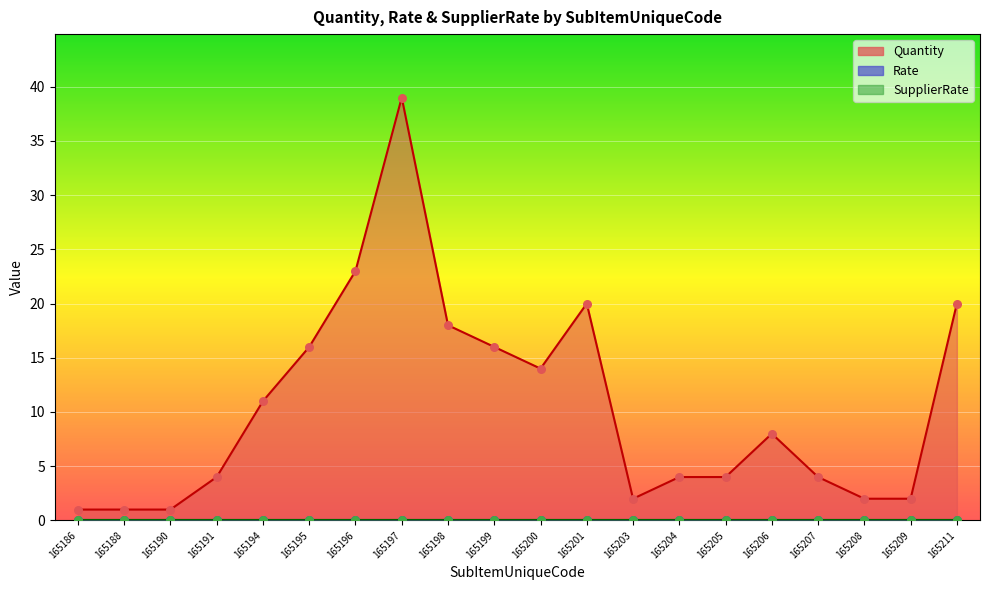

At how many categories does at least one series exceed 32?

1